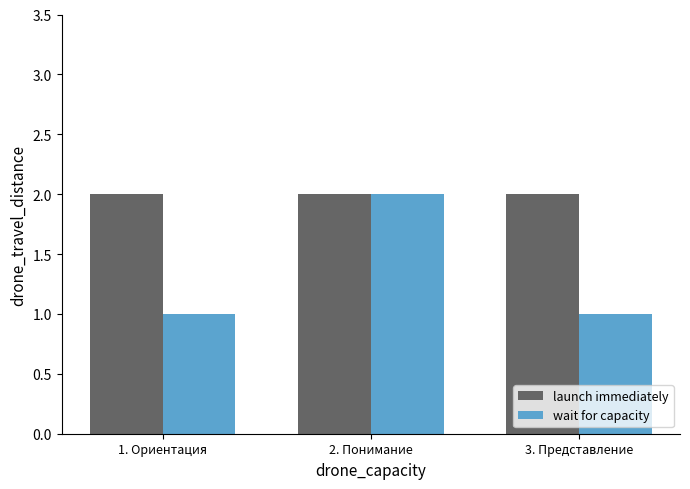

Rank the series by their average value, from lowest to highest.

wait for capacity, launch immediately